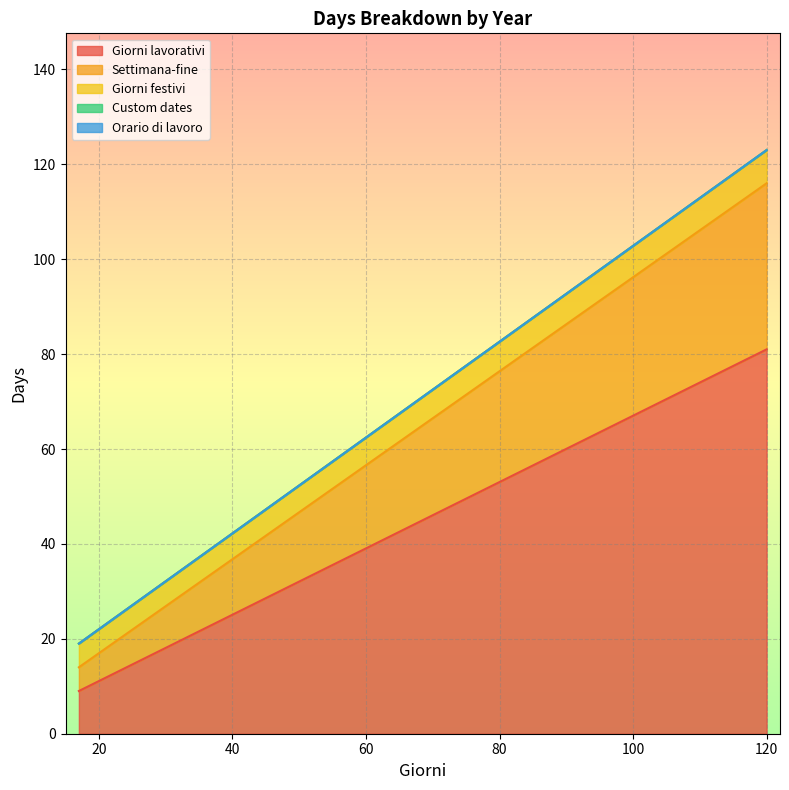

How many data points in Giorni lavorativi are less than 81?

1